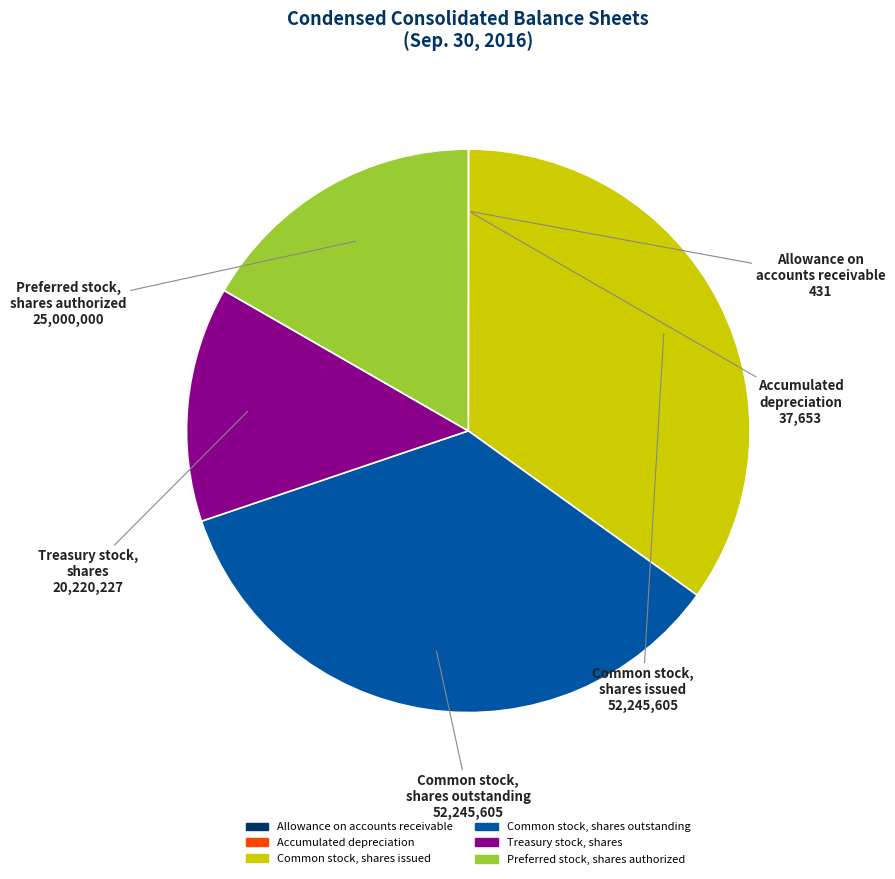

Is there any slice that represents more than half of the pie?

No